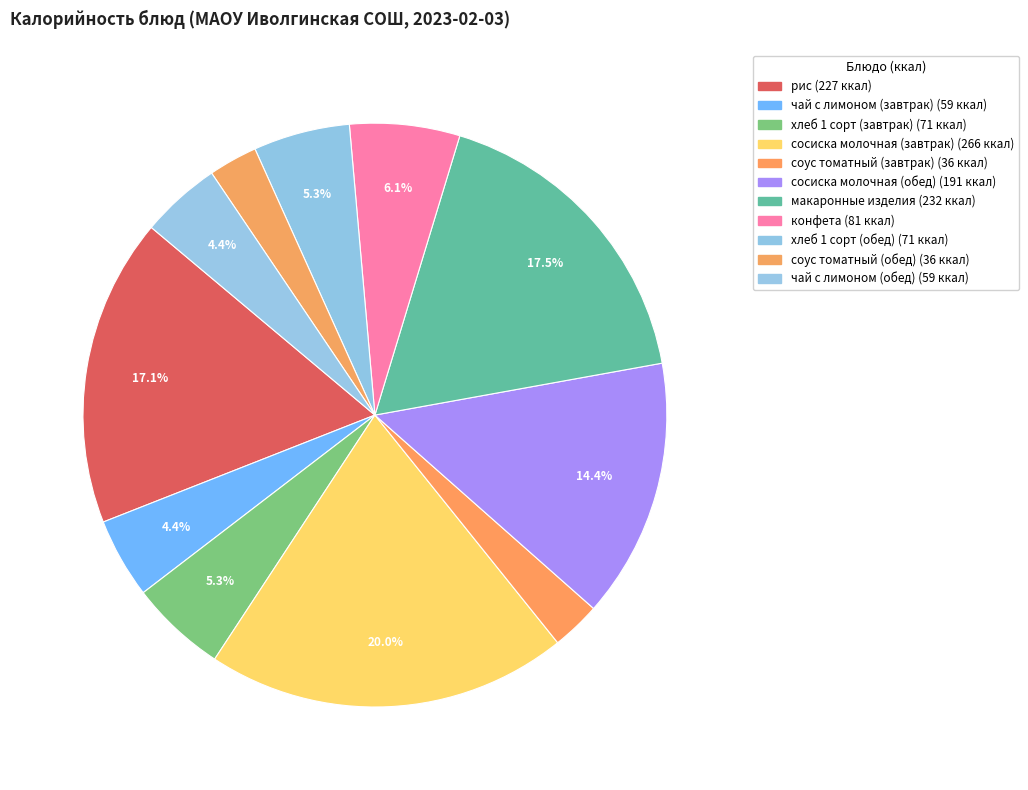

What is the largest slice in the pie chart?

сосиска молочная (завтрак)